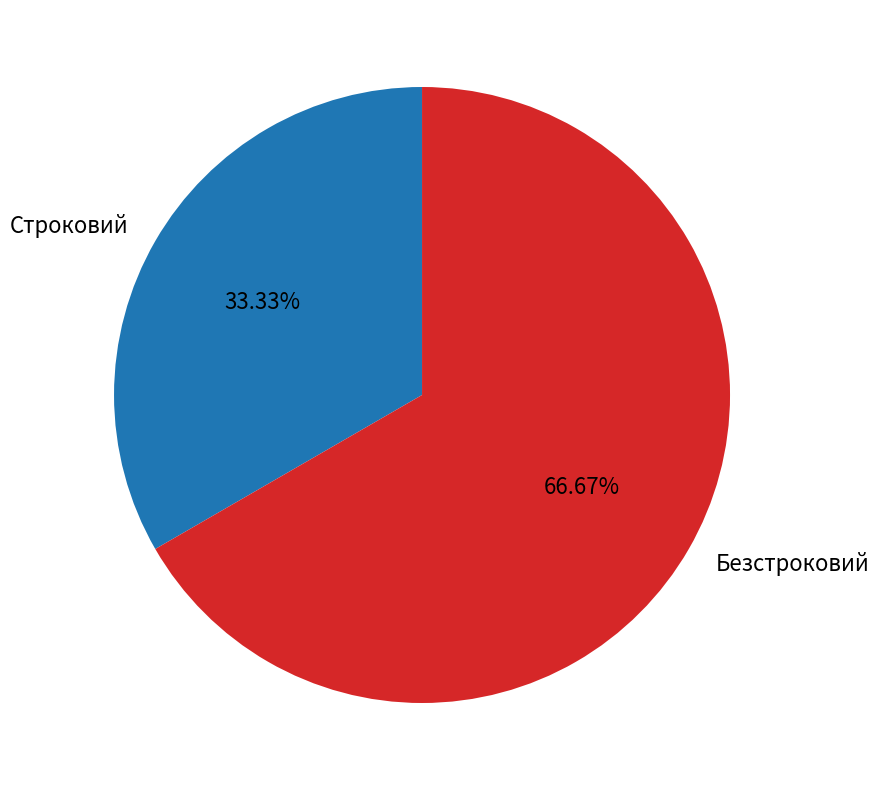

To the nearest percent, what portion does Строковий represent?

33%